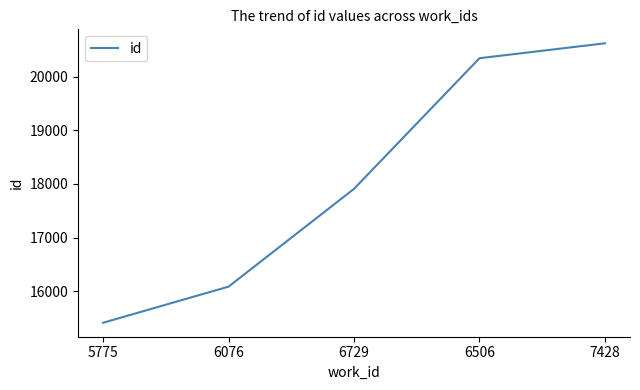

What is the difference between the maximum and second lowest values?

4534